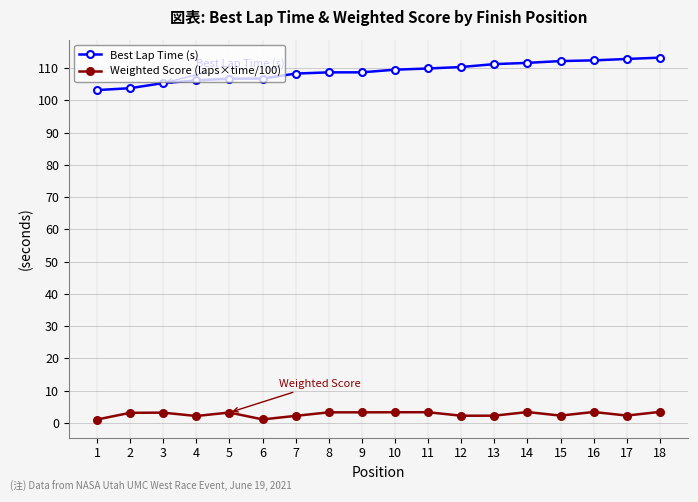

Rank the series by their maximum value, from lowest to highest.

Weighted Score (laps×time/100), Best Lap Time (s)